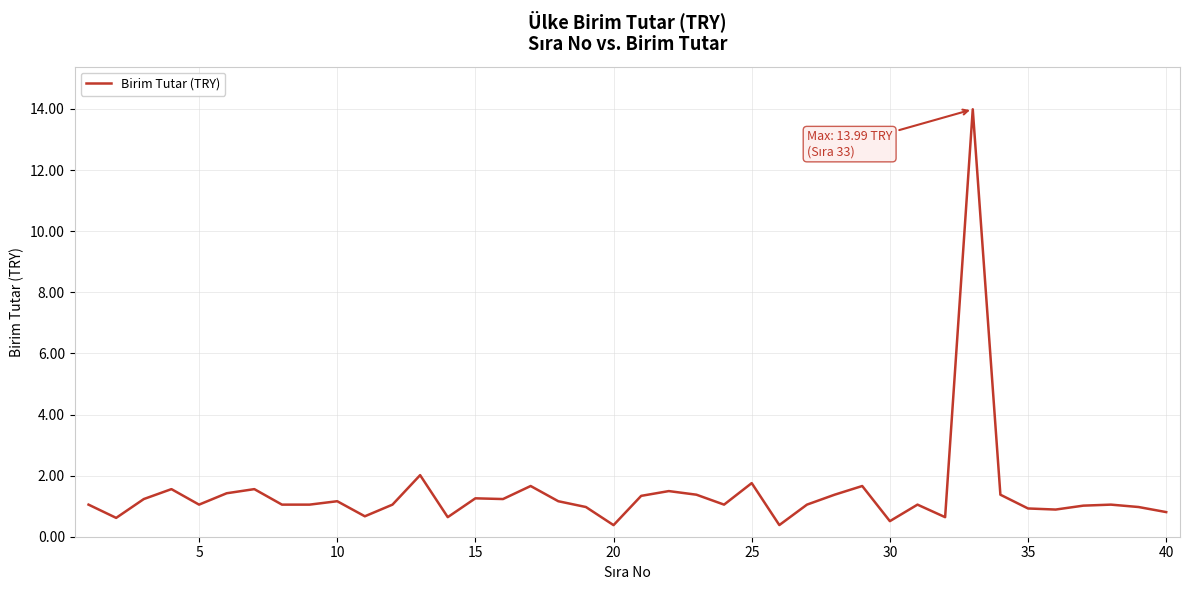

What is the greatest value displayed?

14.0